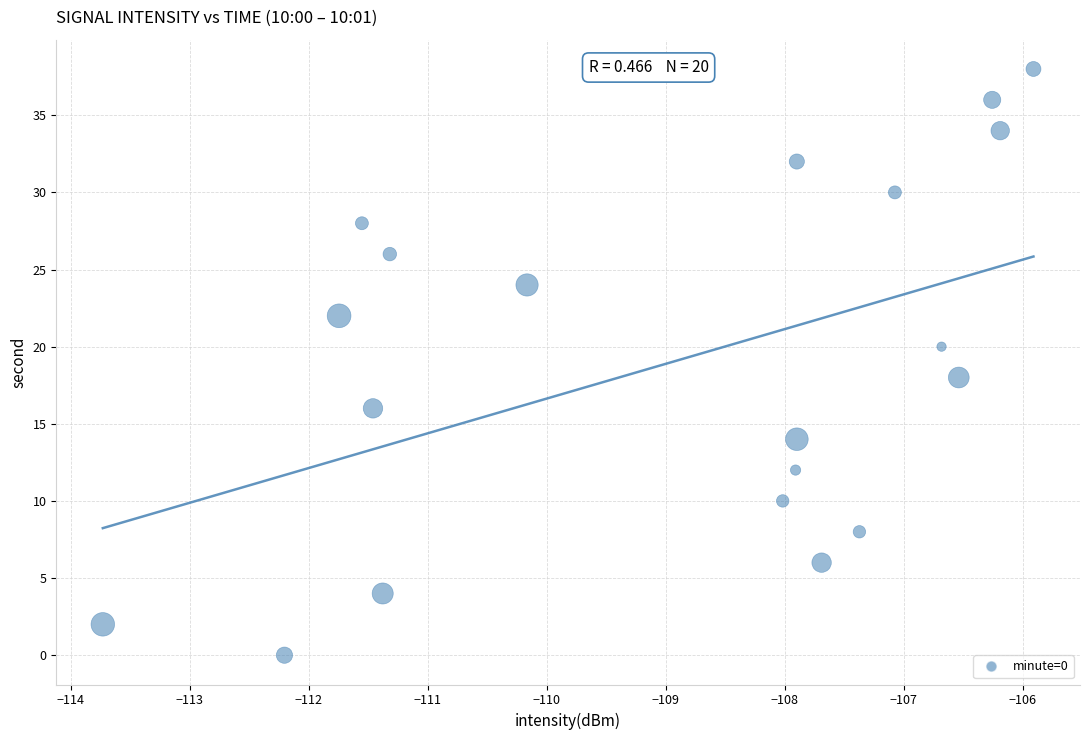

What is the range of Y values (max minus min)?

38